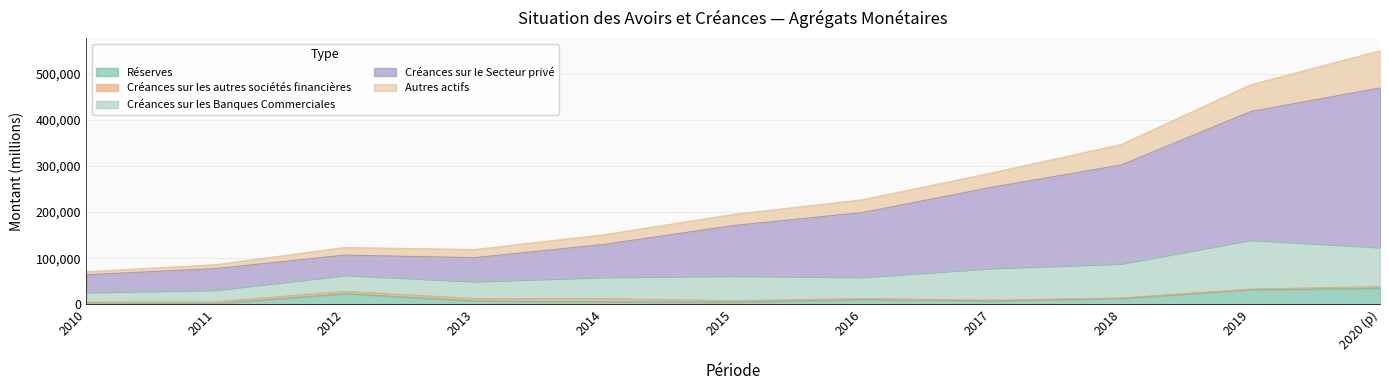

True or false: Autres actifs has more than 0 interior local peaks.

True